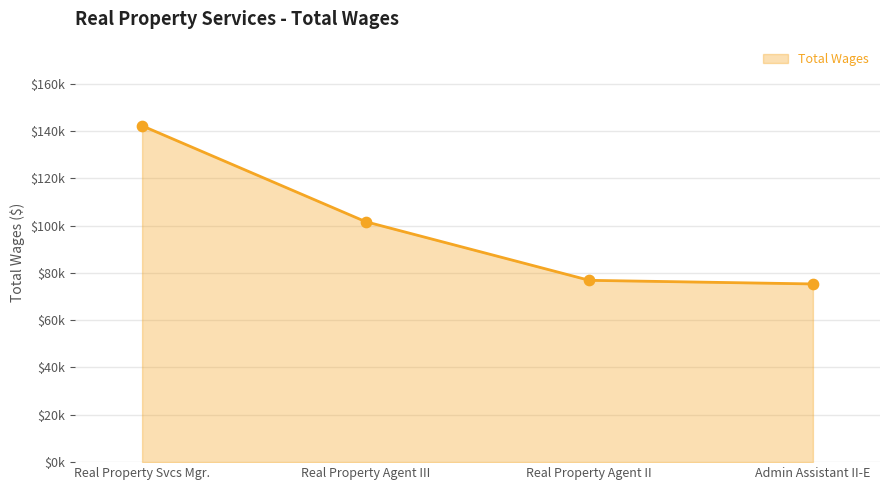

Does the chart have visible grid lines?

Yes